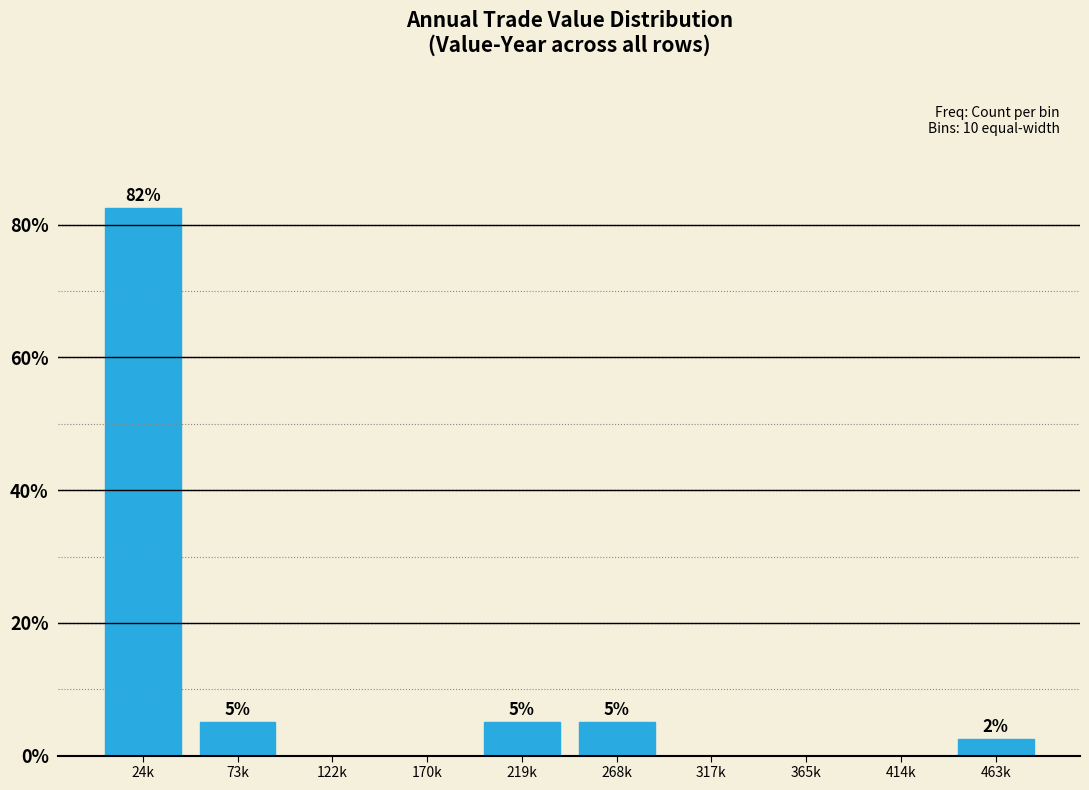

Where does the data first go above 2?

24k